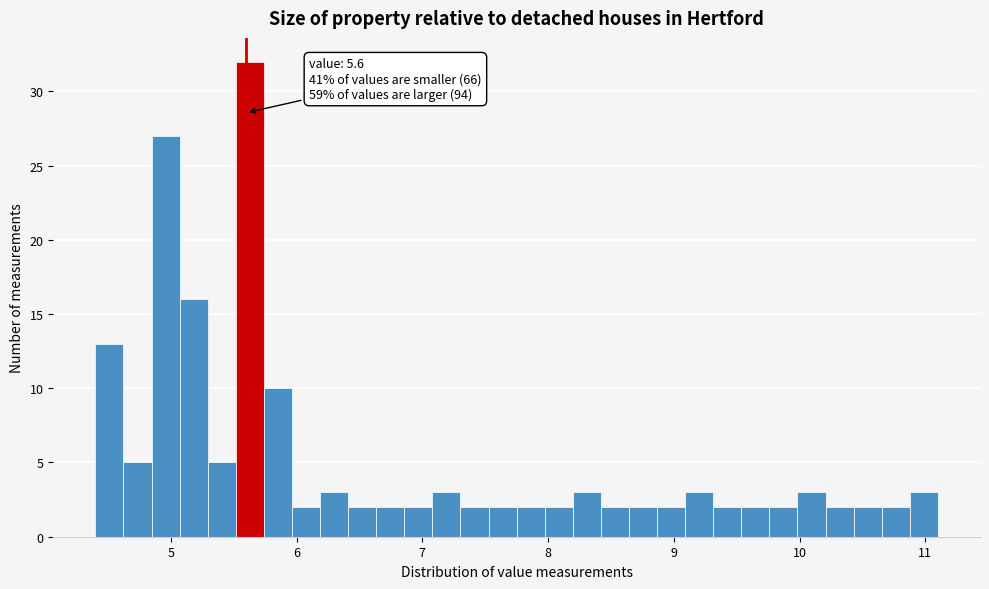

Around what value on the x-axis is the tallest bar? Give the approximate position of its centre, as read against the axis.

5.6